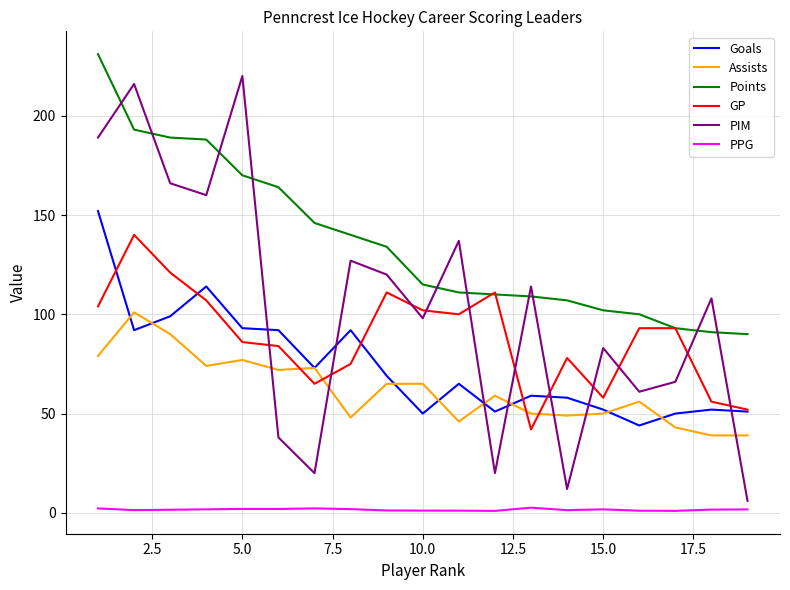

After their last crossing, which series has the higher values: PIM or Points?

Points